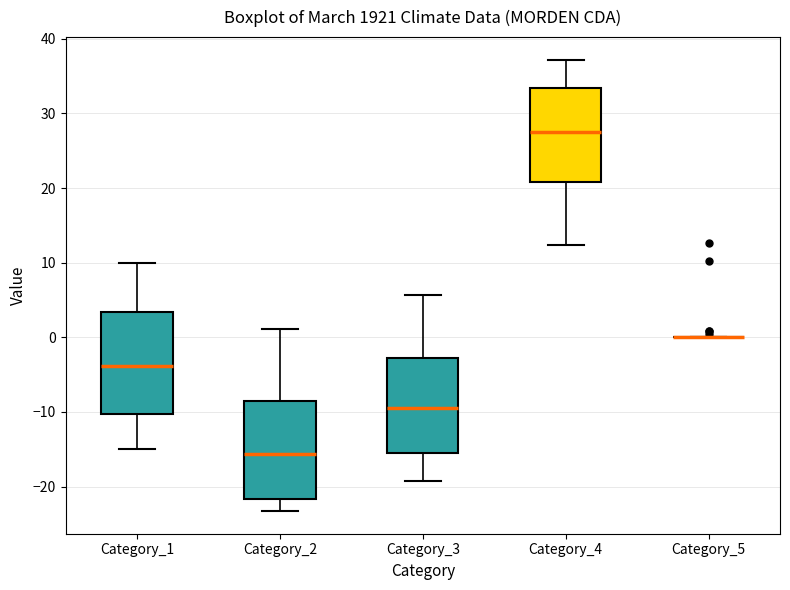

Reading left to right, transcribe this box plot: for each box, give where its median line is, the range the box spans, and where its two whiskers end, as read against the y-axis. The values are not printed on the chart, so give them approximately, as read against the axis.

Category_1: median -4, box -10 to 3, whiskers -15 to 10
Category_2: median -16, box -22 to -9, whiskers -23 to 1
Category_3: median -9, box -15 to -3, whiskers -19 to 6
Category_4: median 28, box 21 to 33, whiskers 12 to 37
Category_5: box collapsed to a line at 0, whiskers 0 to 0